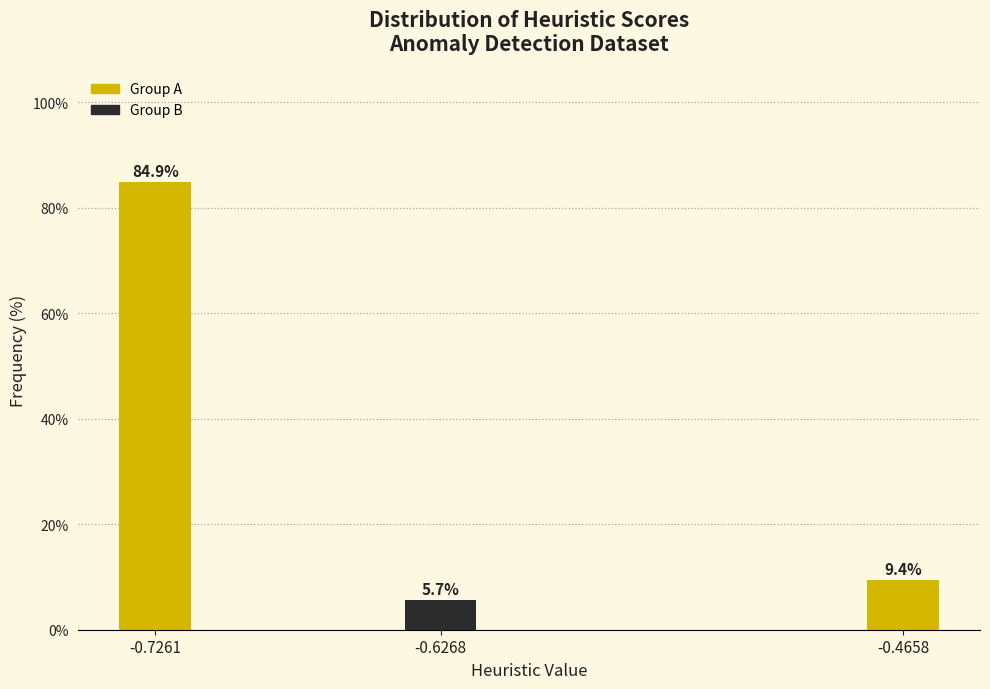

Reading left to right, transcribe all the data shown in this chart.

-0.7261=84.9	-0.6268=5.7	-0.4658=9.4